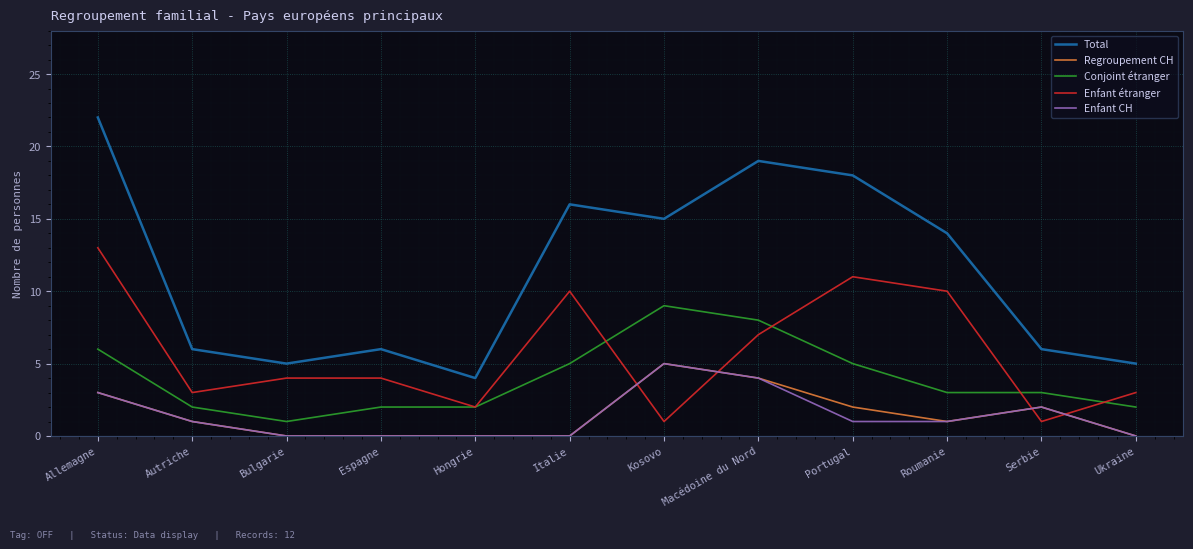

At how many categories does at least one series exceed 12?

6